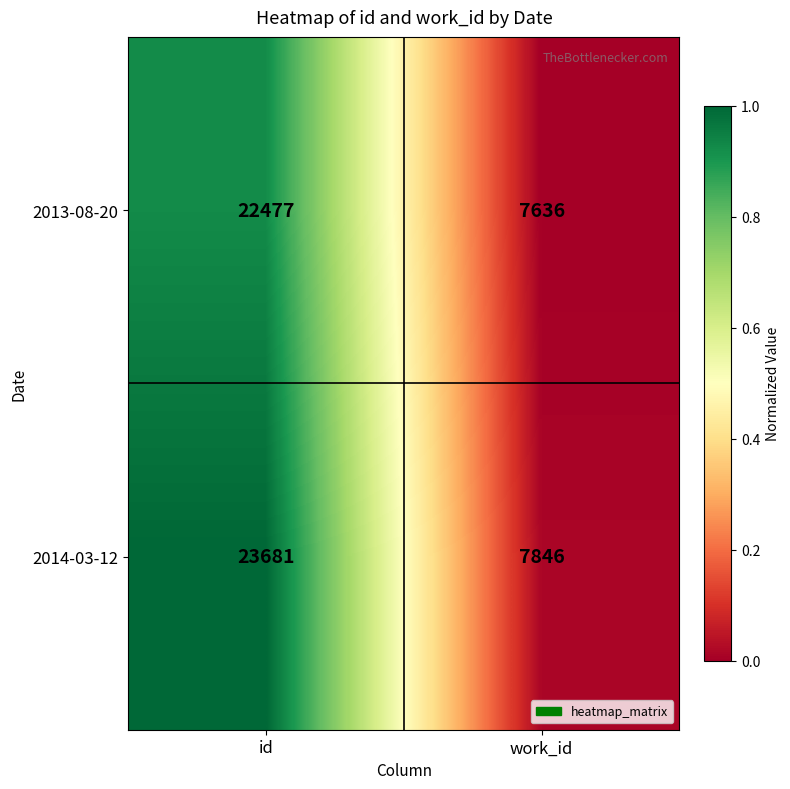

At which label is 2014-03-12 closest to 15763?

work_id